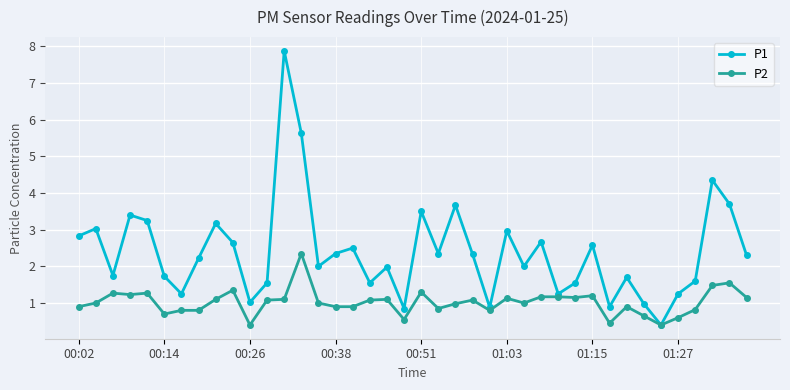

Rank the series by their average value, from highest to lowest.

P1, P2